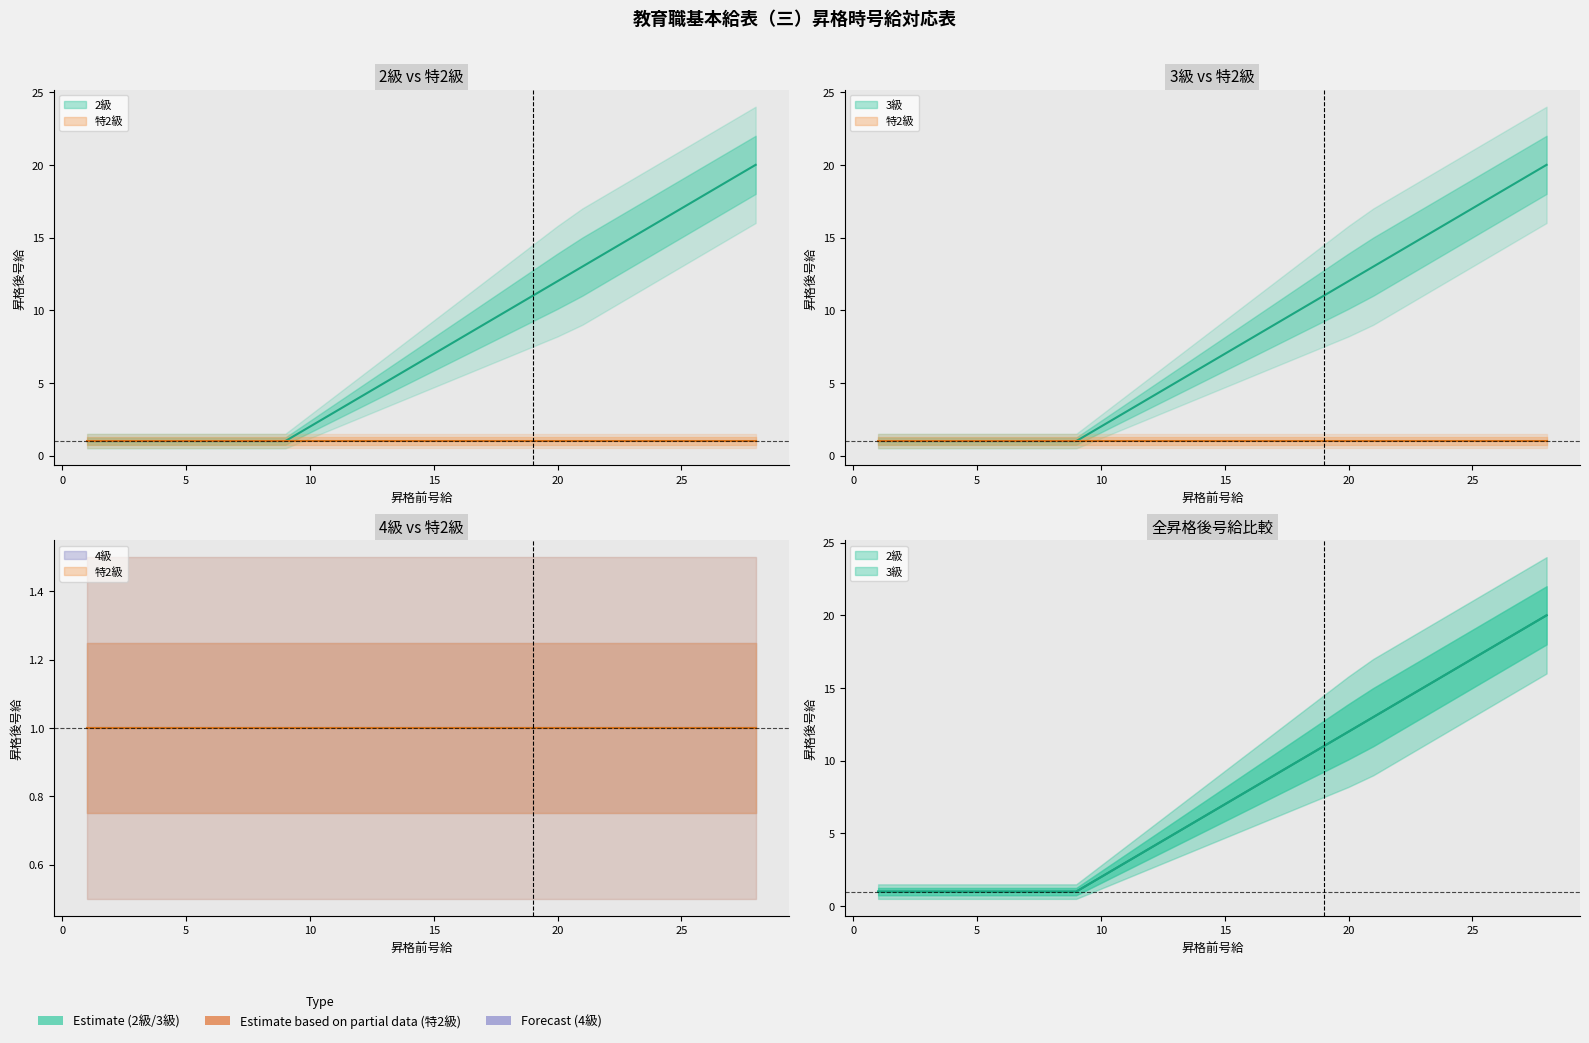

True or false: 3級 and 2級 cross at least once.

False